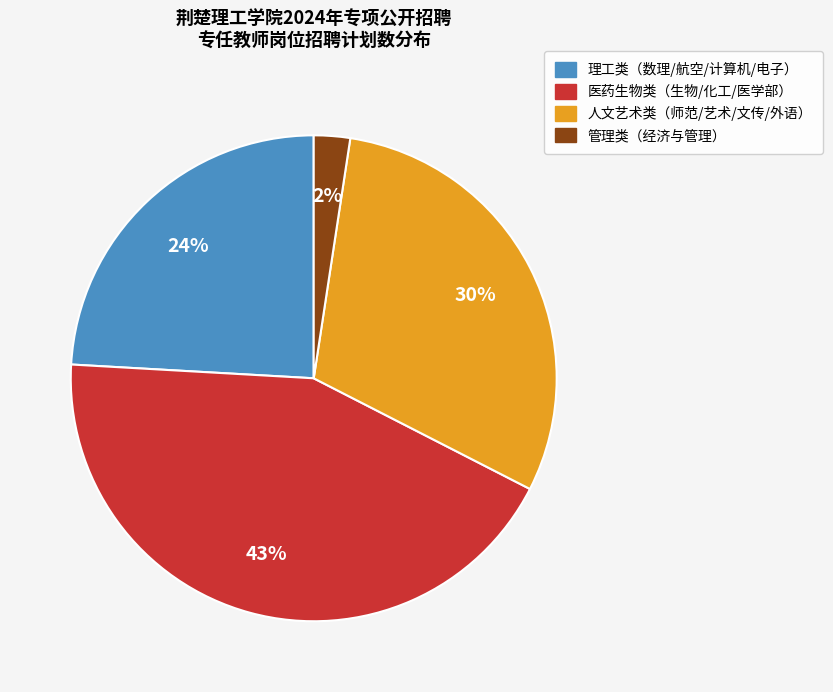

Is there any slice that represents more than half of the pie?

No